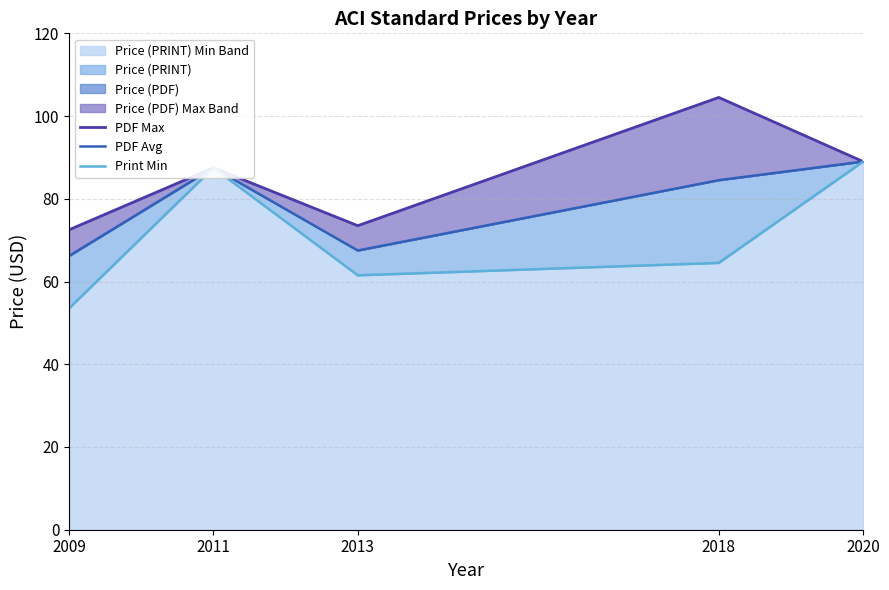

How many series are shown in this chart?

3